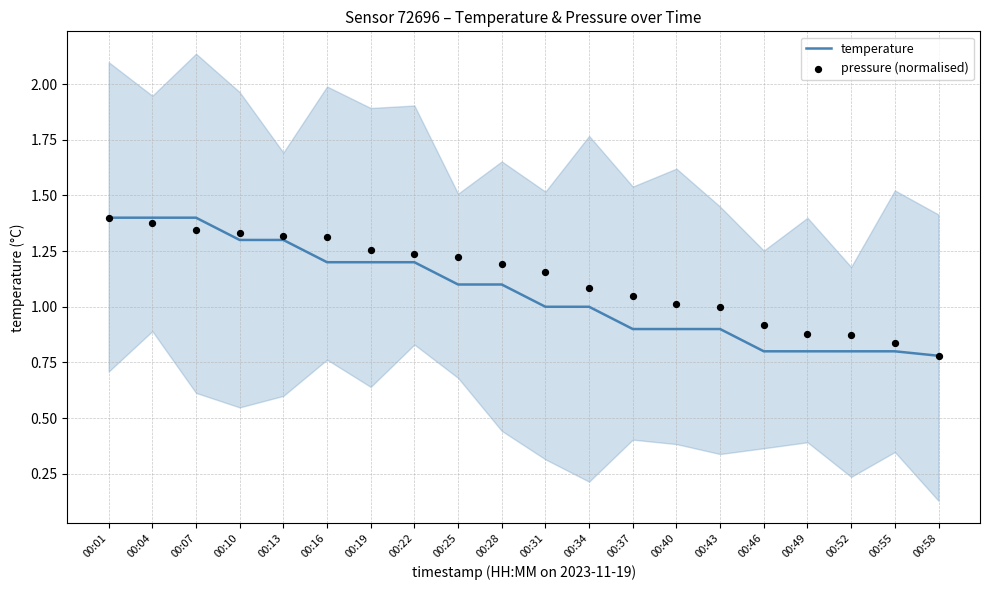

What is the total value across all series at 00:49?

1.7